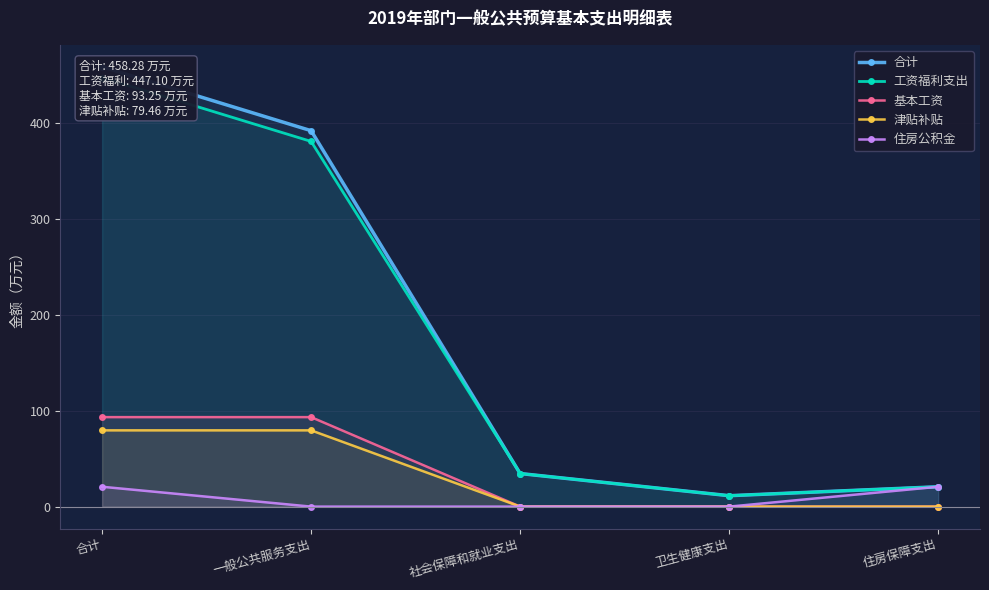

Reading left to right, what are all the values shown in this chart?

合计: 合计=458.3	一般公共服务支出=391.7	社会保障和就业支出=34.5	卫生健康支出=11.4	住房保障支出=20.7
工资福利支出: 合计=447.1	一般公共服务支出=380.6	社会保障和就业支出=34.5	卫生健康支出=11.4	住房保障支出=20.7
基本工资: 合计=93.2	一般公共服务支出=93.2	社会保障和就业支出=0.0	卫生健康支出=0.0	住房保障支出=0.0
津贴补贴: 合计=79.5	一般公共服务支出=79.5	社会保障和就业支出=0.0	卫生健康支出=0.0	住房保障支出=0.0
住房公积金: 合计=20.7	一般公共服务支出=0.0	社会保障和就业支出=0.0	卫生健康支出=0.0	住房保障支出=20.7